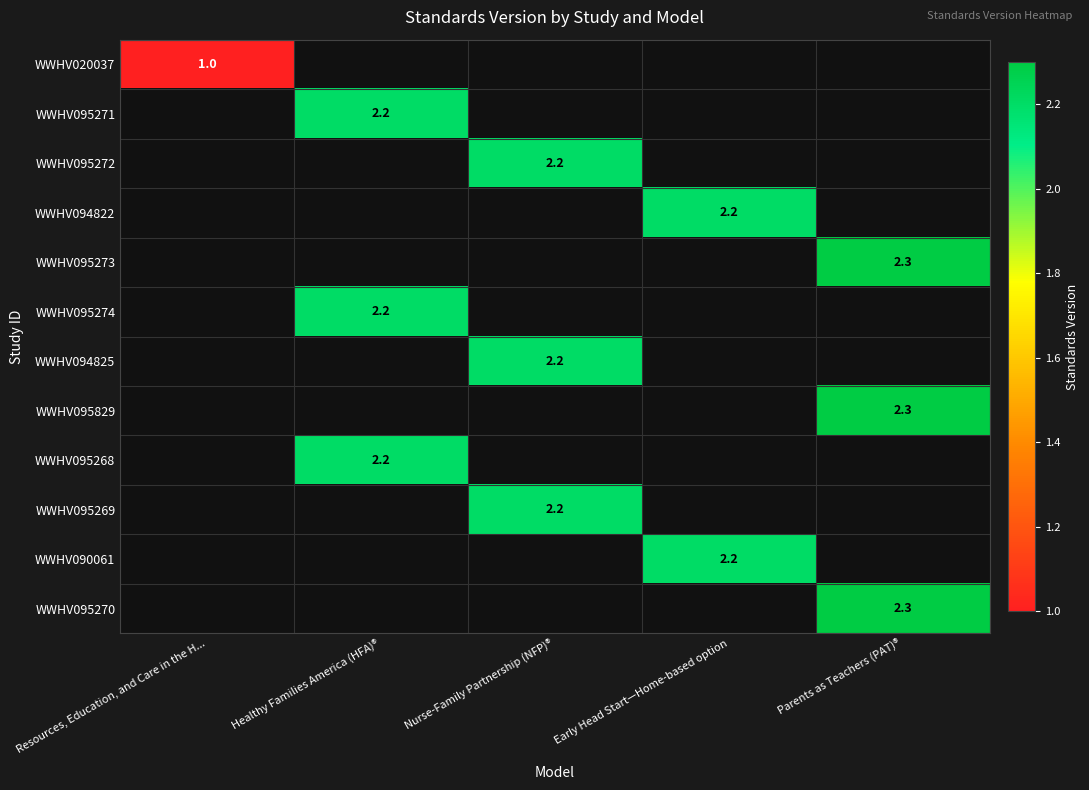

True or false: WWHV094822 has a value of 2.2 at Early Head Start—Home-based option.

True